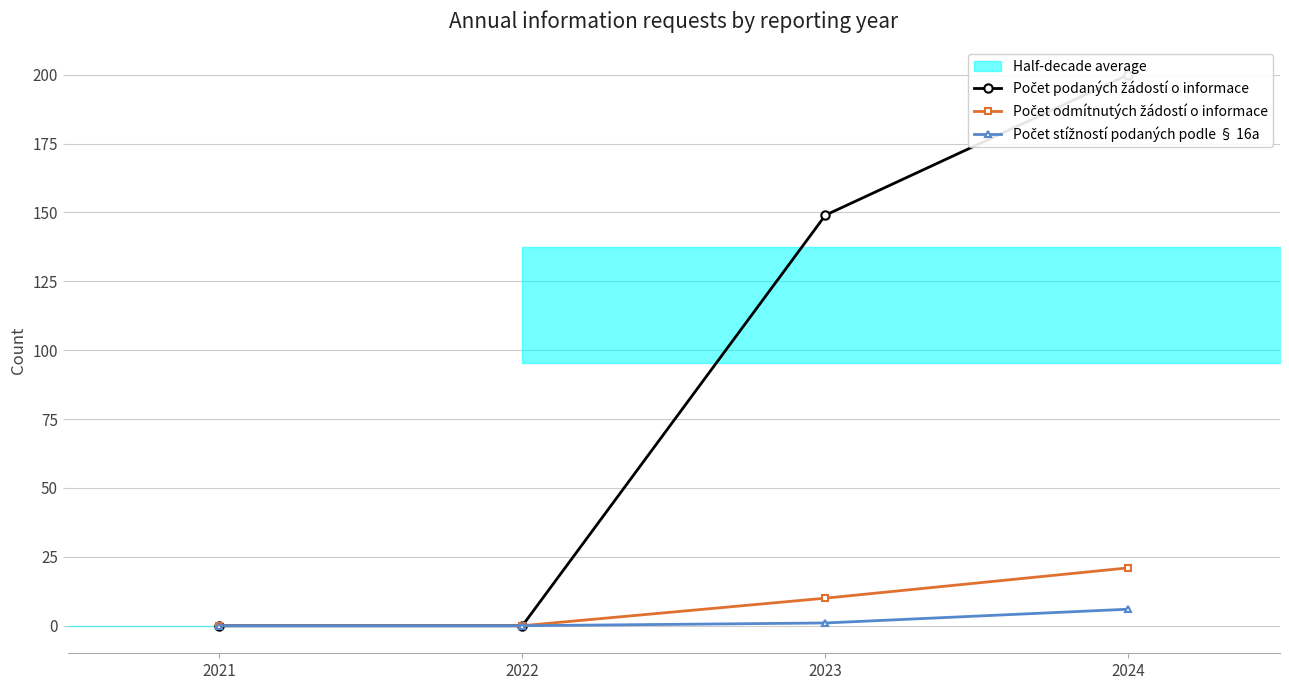

What is the difference between the Počet podaných žádostí o informace values at 2022 and 2024?

200